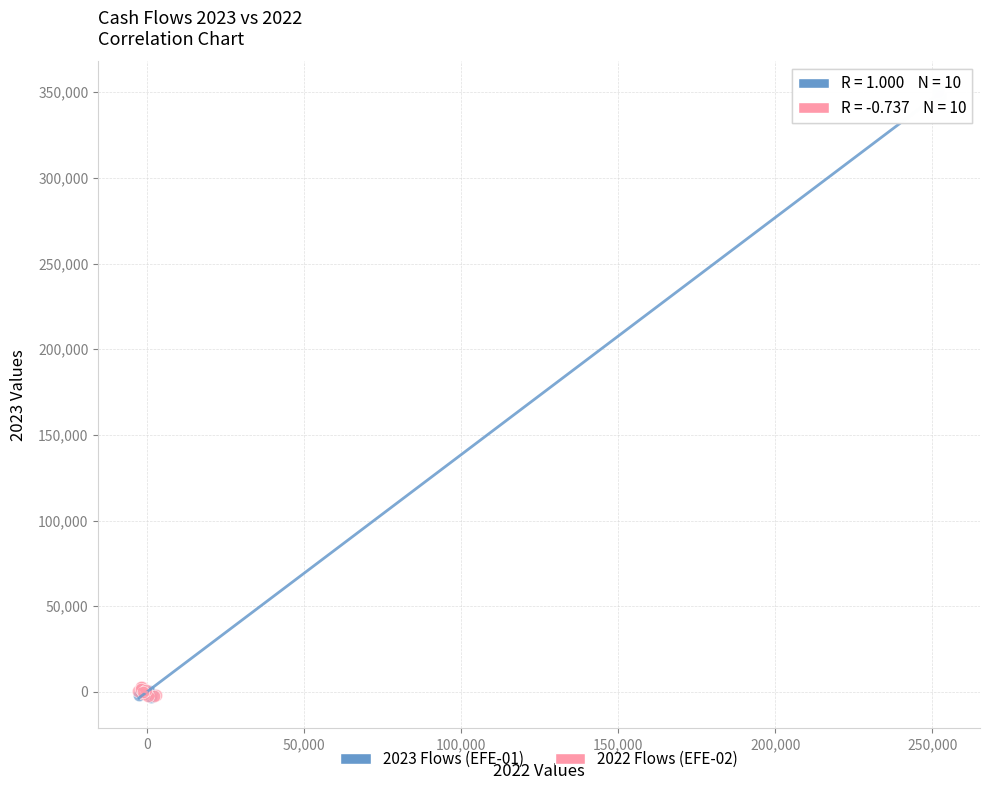

Which series has the largest Y range (max minus min)?

2023 Flows (EFE-01)